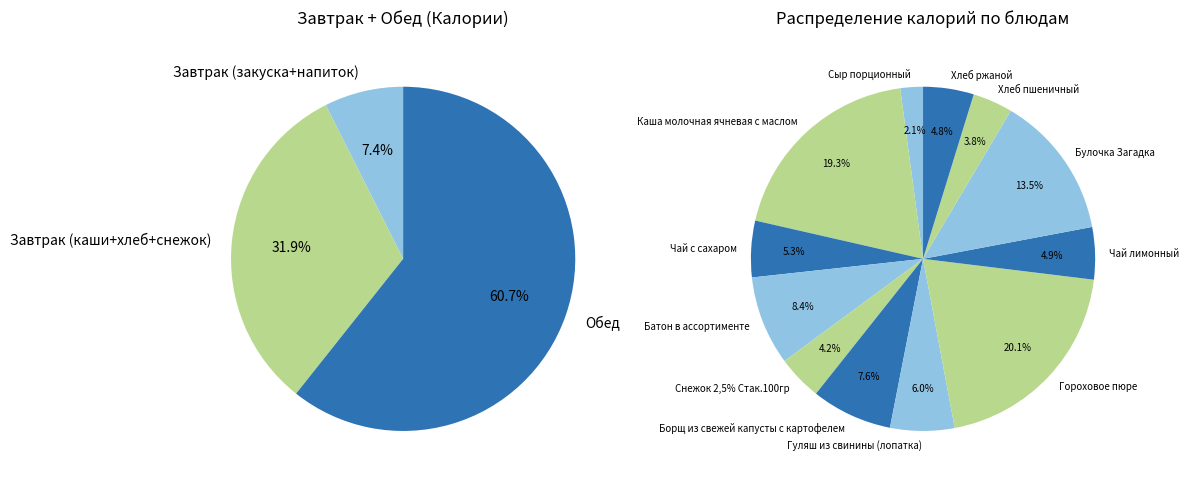

Does Чай с сахаром represent more than half of the total?

No